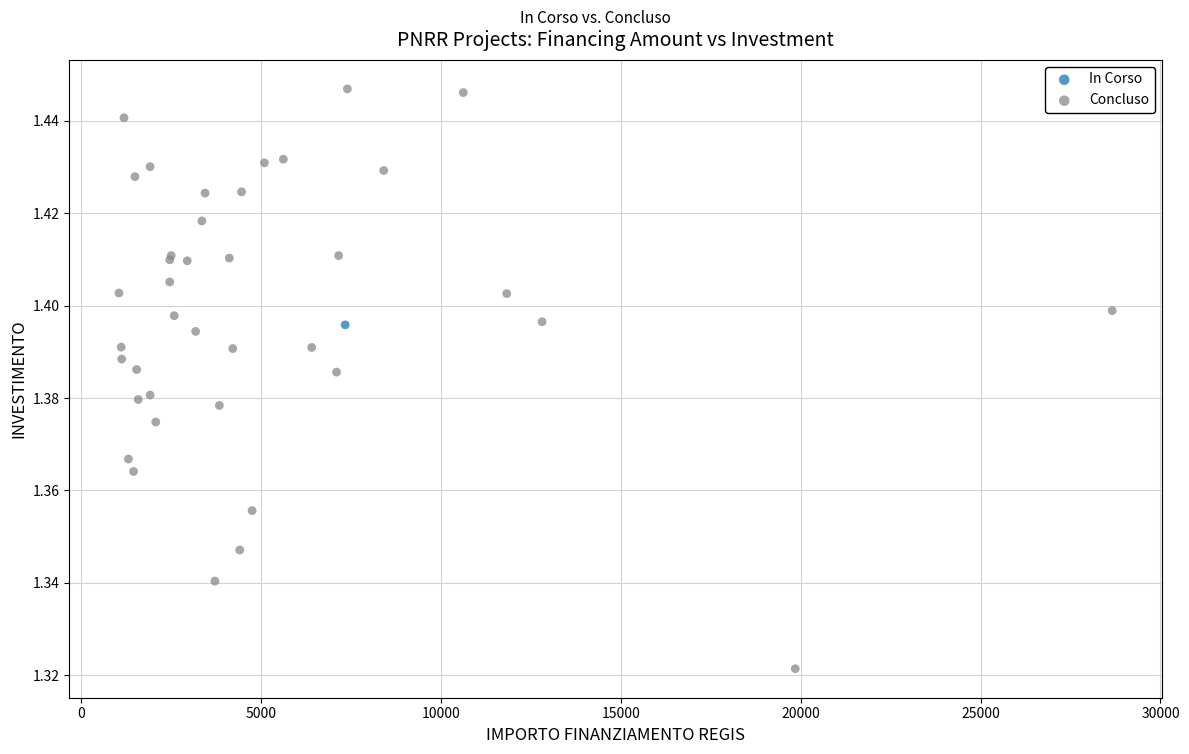

What are all the series names shown in the legend?

In Corso, Concluso